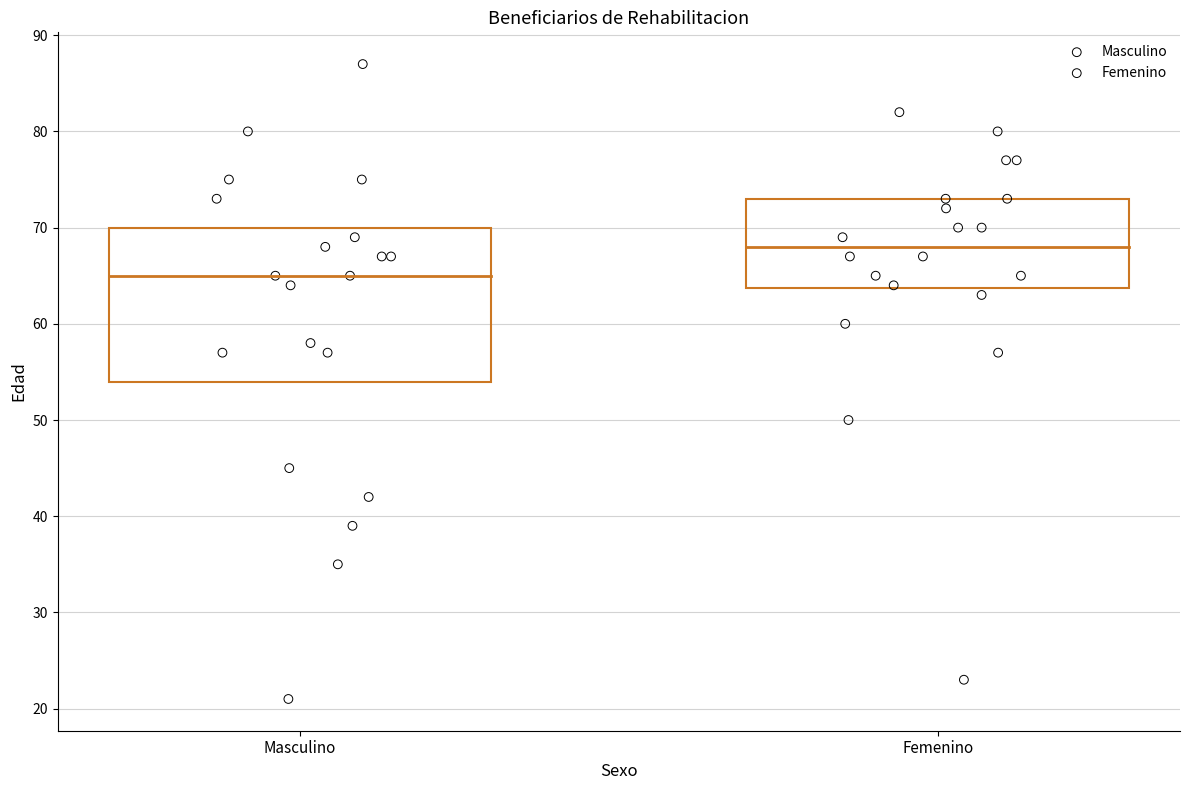

Which series contains the highest Y value?

Masculino